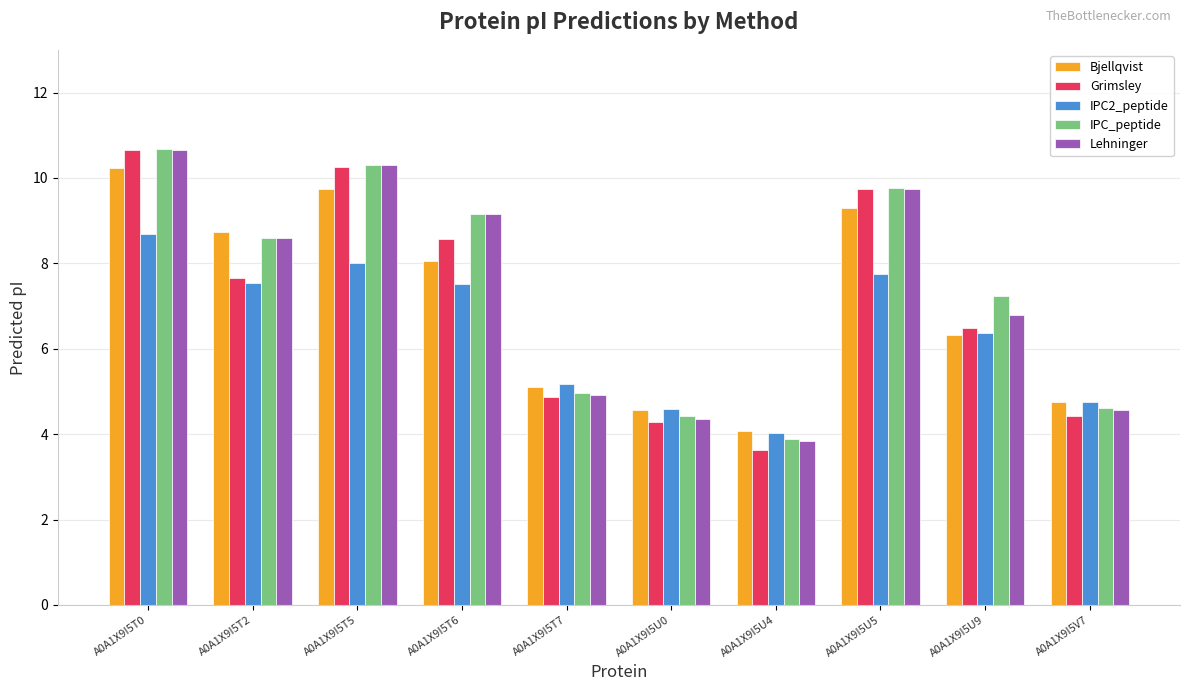

What are all the series names shown in the legend?

Bjellqvist, Grimsley, IPC2_peptide, IPC_peptide, Lehninger